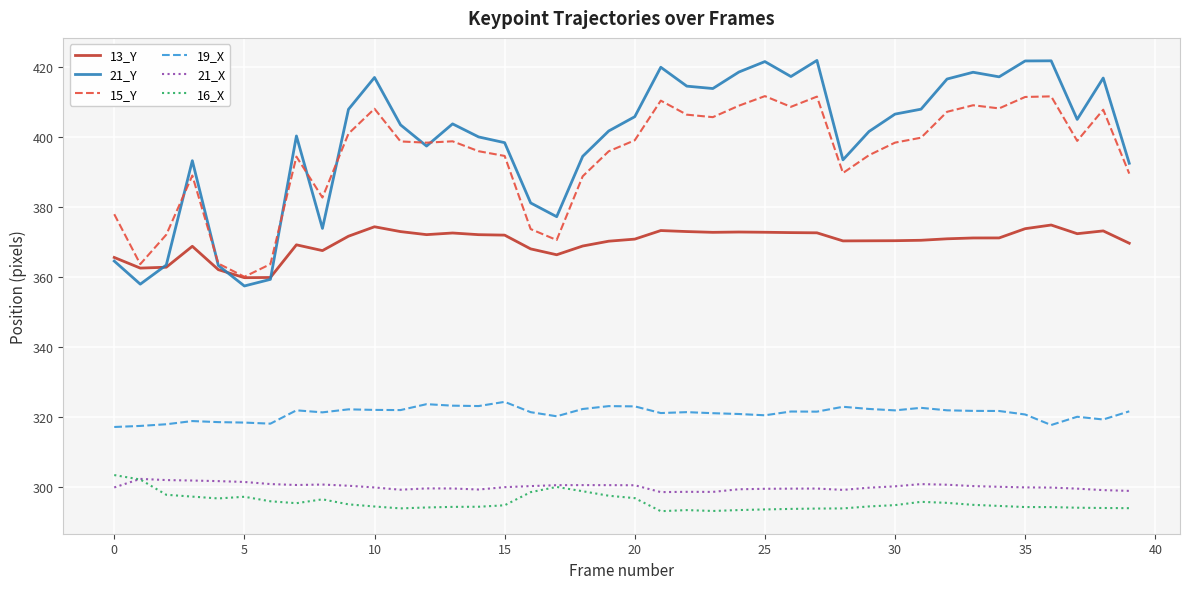

True or false: 19_X and 21_X intersect in this chart.

False